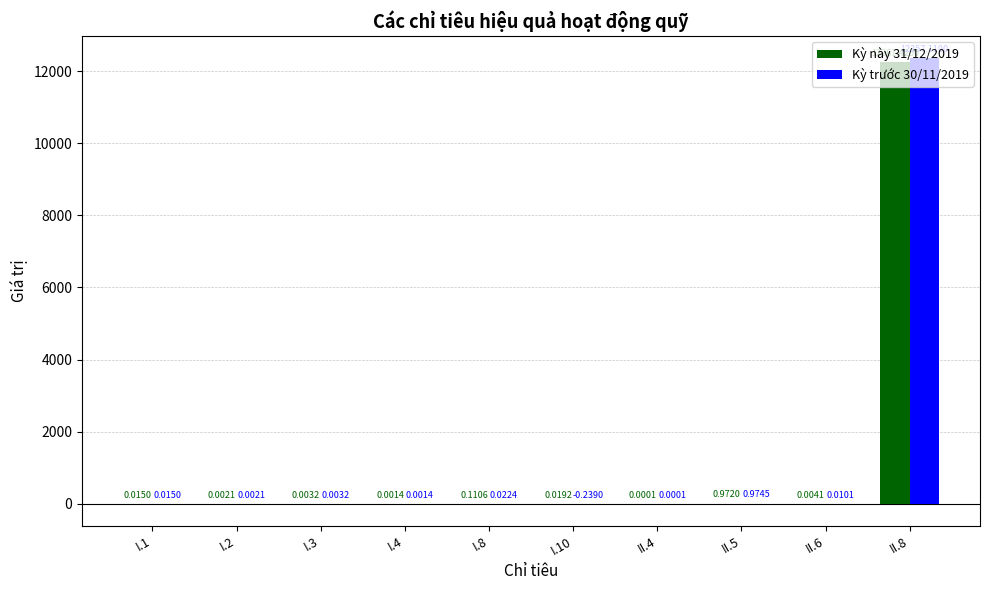

Is the value of Kỳ này 31/12/2019 at II.8 greater than the value of Kỳ trước 30/11/2019 at II.8?

No